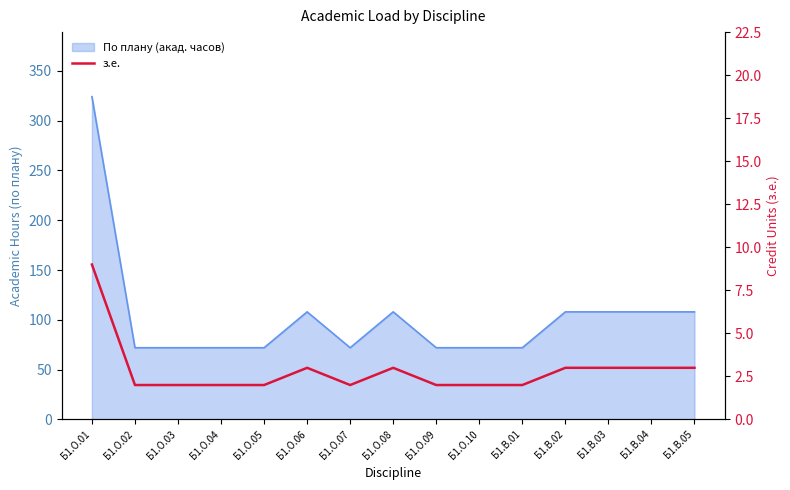

Between Б1.О.07 and Б1.В.02, which is larger?

Б1.В.02